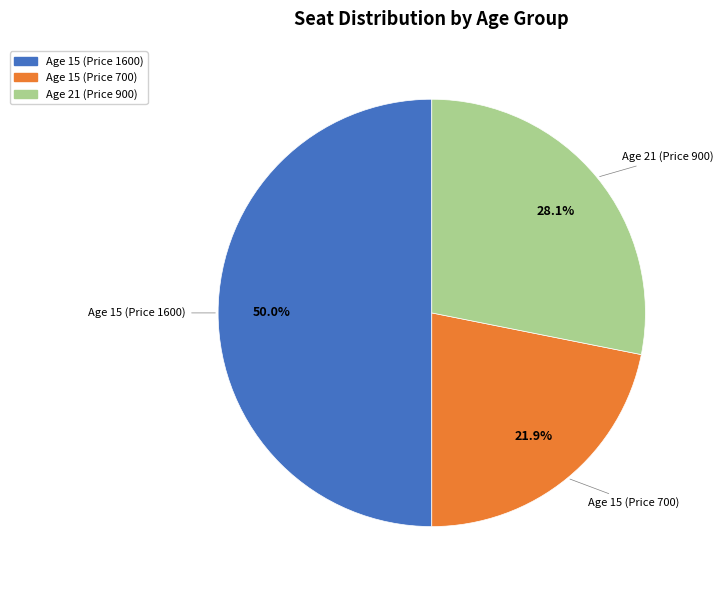

How many segments does this pie chart have?

3